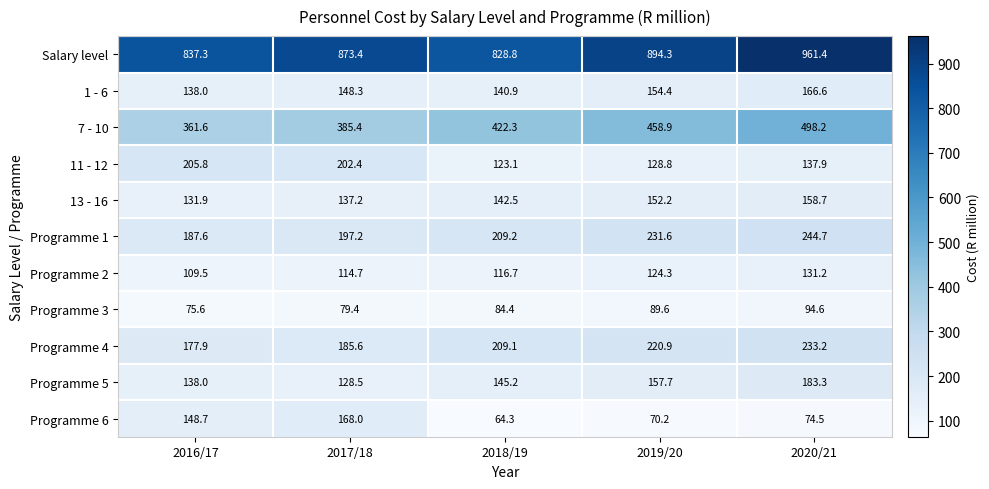

What is the spread (max minus min) of values at 2017/18?

794.0